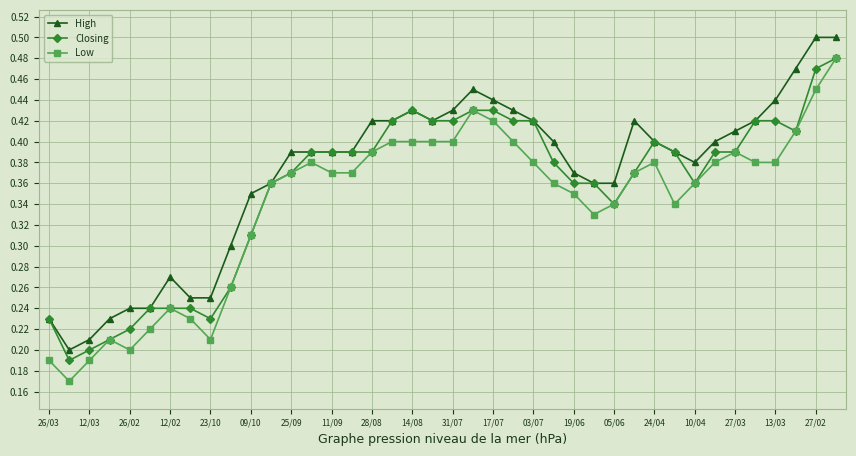

True or false: High has more than 0 points higher than both neighbors.

True